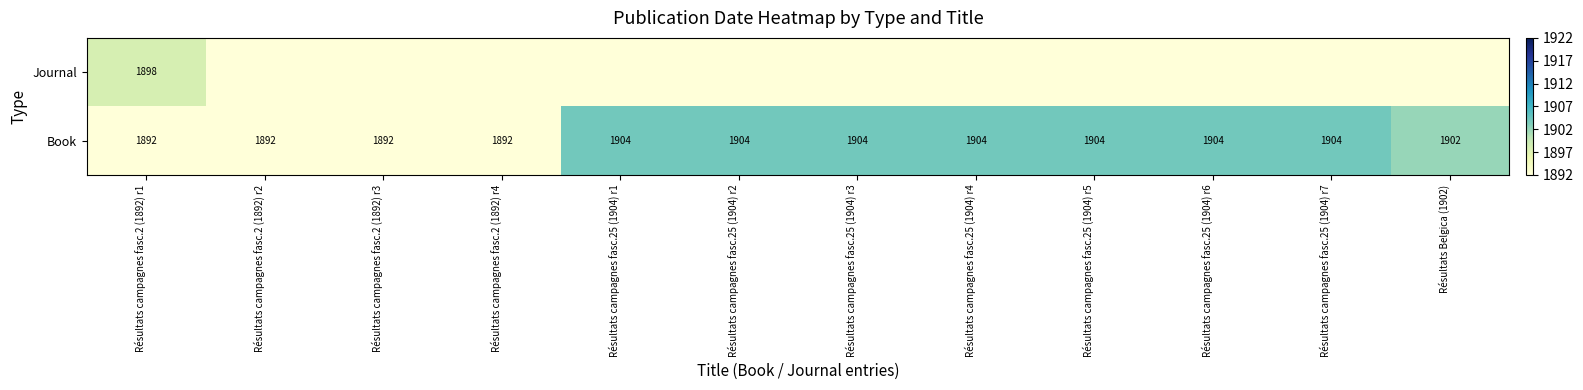

Is it true that Book equals 1904 at Résultats campagnes fasc.25 (1904) r4?

True